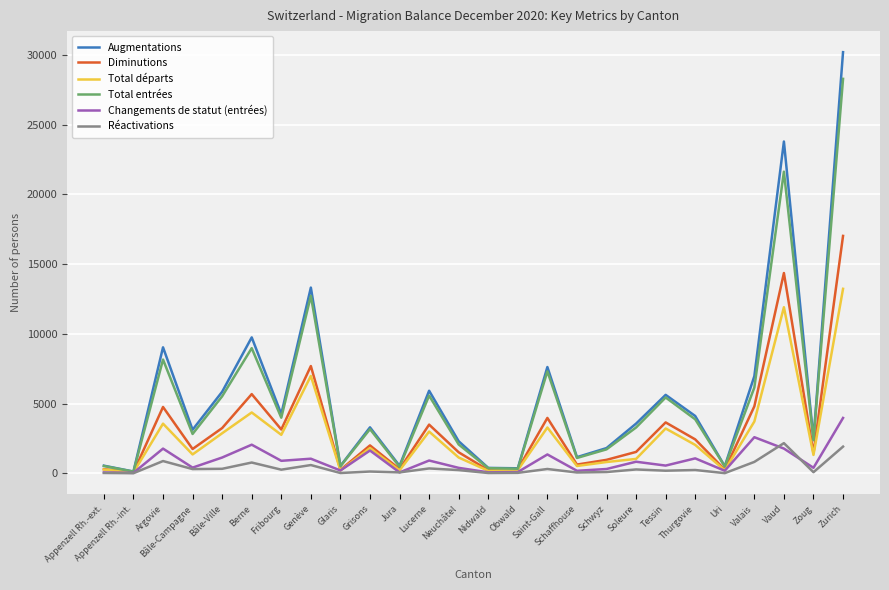

Which series has the largest range (max minus min)?

Augmentations